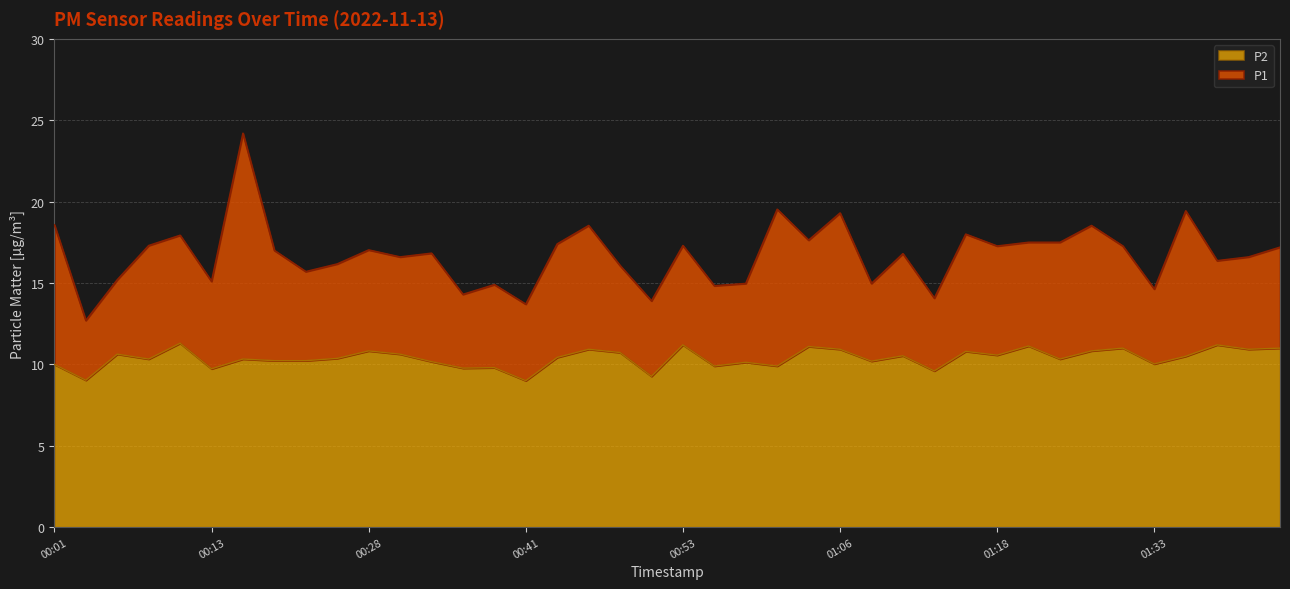

Is it true that P1 equals 16.7 at 00:03?

False